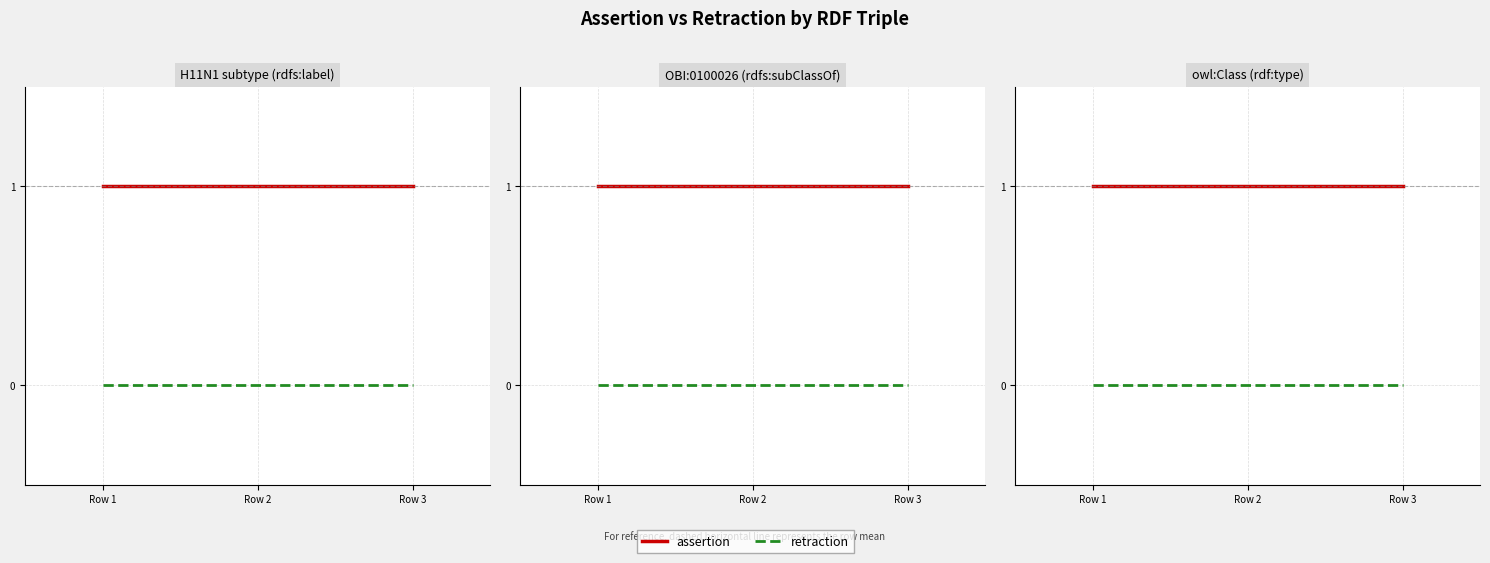

Reading left to right, what are all the values shown in this chart?

assertion: Row 1=1	Row 2=1	Row 3=1
retraction: Row 1=0	Row 2=0	Row 3=0